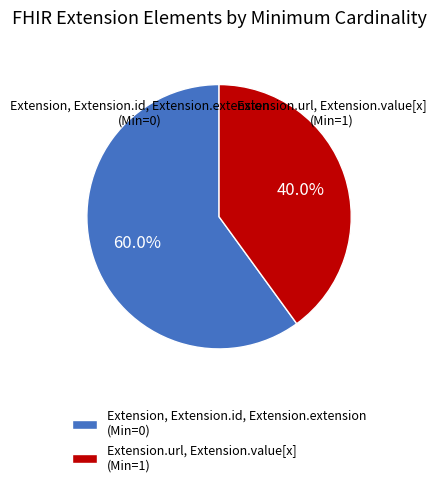

Count the number of slices in the pie.

2